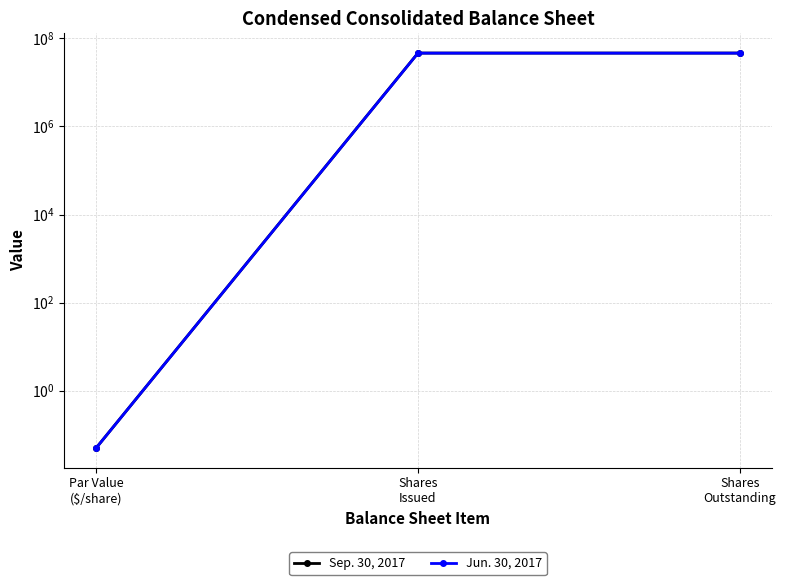

At which label does Sep. 30, 2017 reach its peak?

Shares
Issued